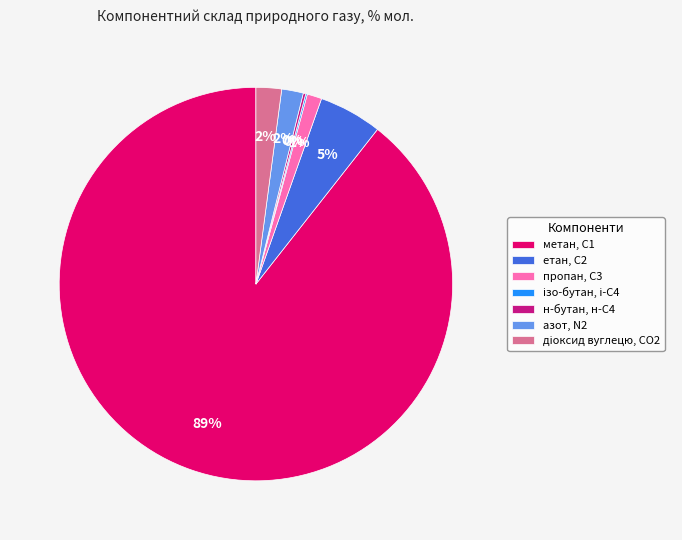

Which slice is the largest?

метан, С1